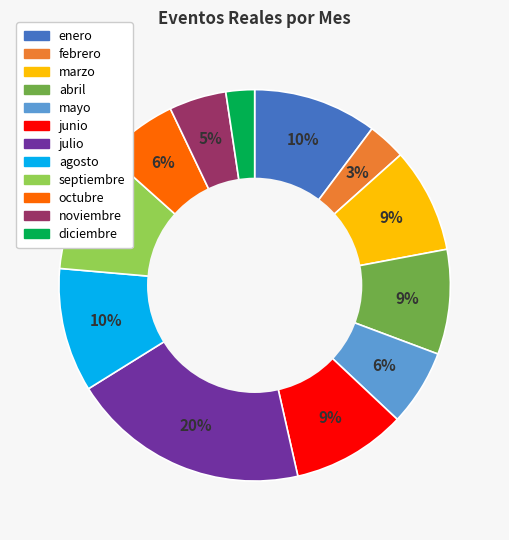

What is the smallest slice in the pie chart?

diciembre